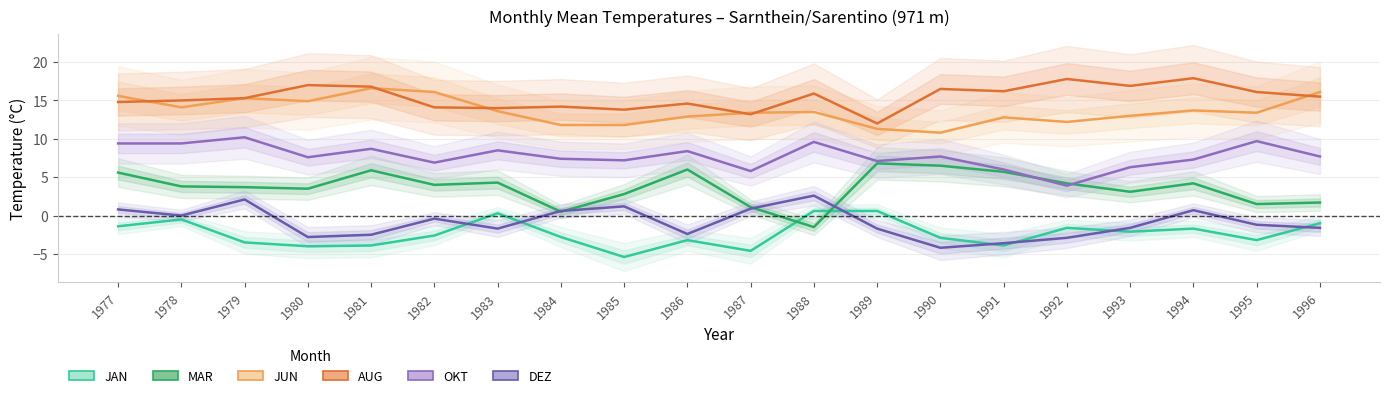

Which has a higher value, 1980 or 1981?

1981